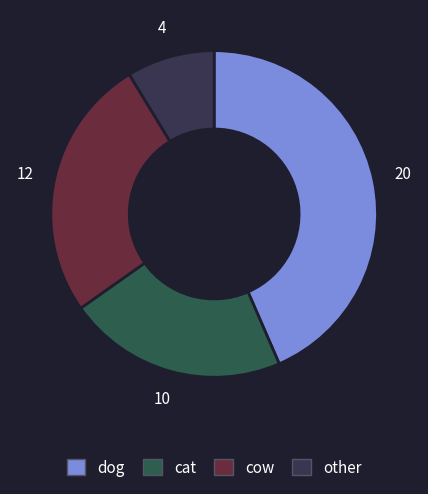

Is there any slice that represents more than half of the pie?

No